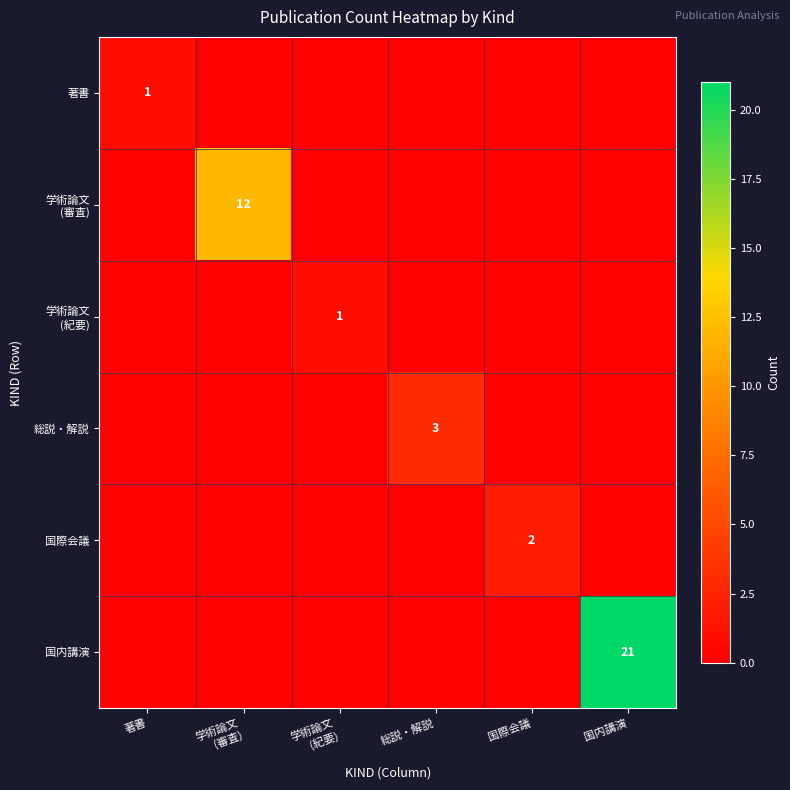

Is it true that 国際会議 equals 2 at 国際会議?

True